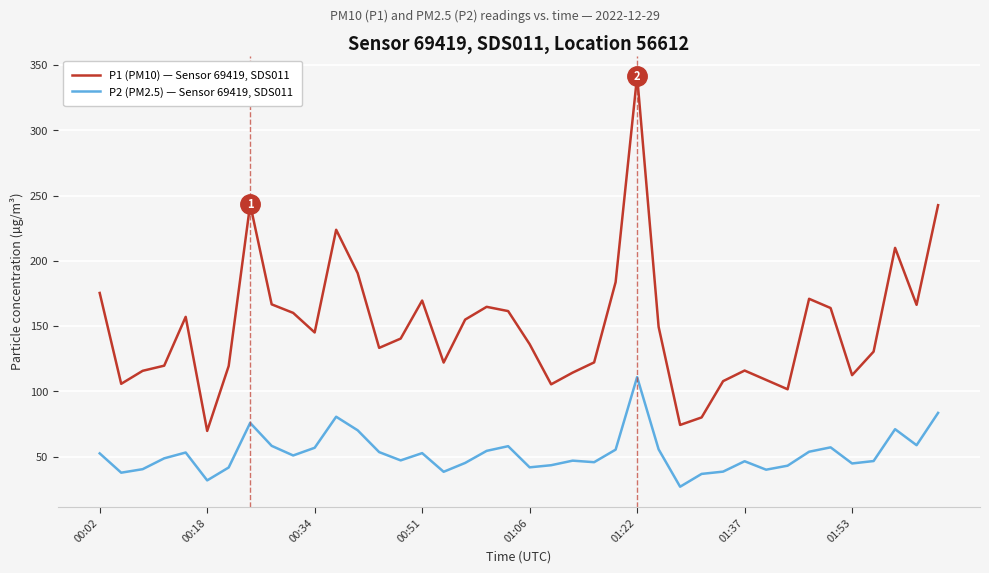

What is the difference between the maximum and minimum values in the P1 (PM10) — Sensor 69419, SDS011 series?

272.0